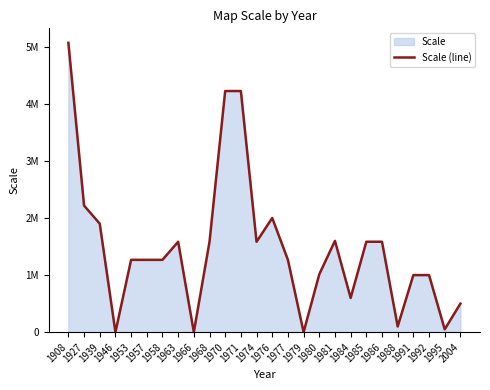

True or false: the data shows 3522769 at 1966.

False